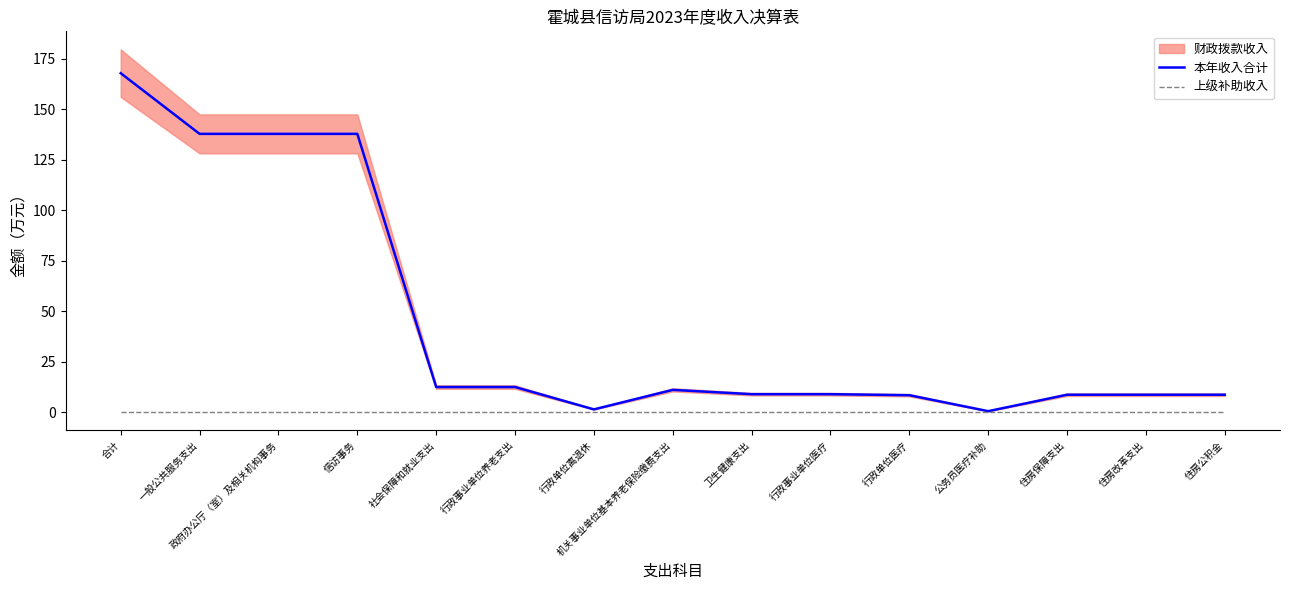

Which label corresponds to the smallest value in the chart?

合计